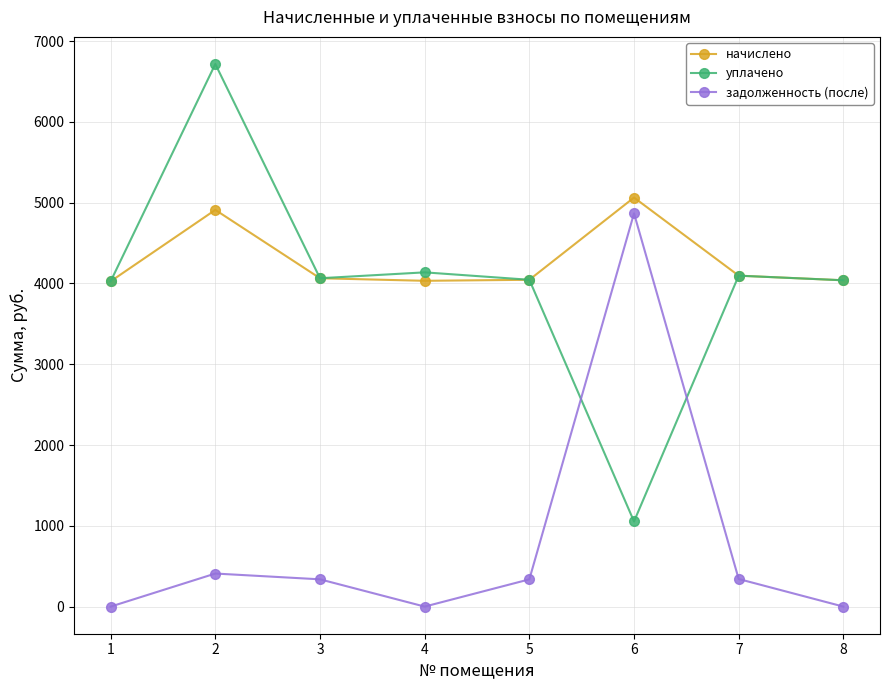

Which series has the widest spread of values?

уплачено